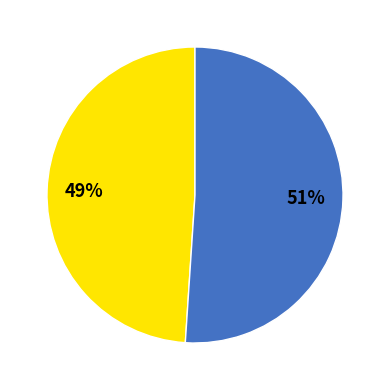

How many slices are in this pie chart?

2